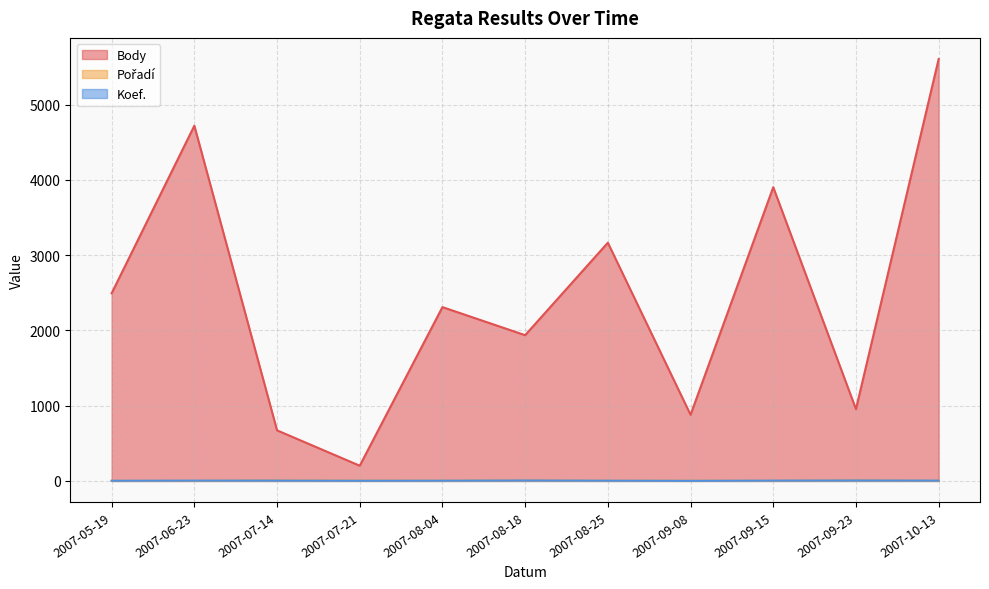

How many lines are shown in the chart?

3